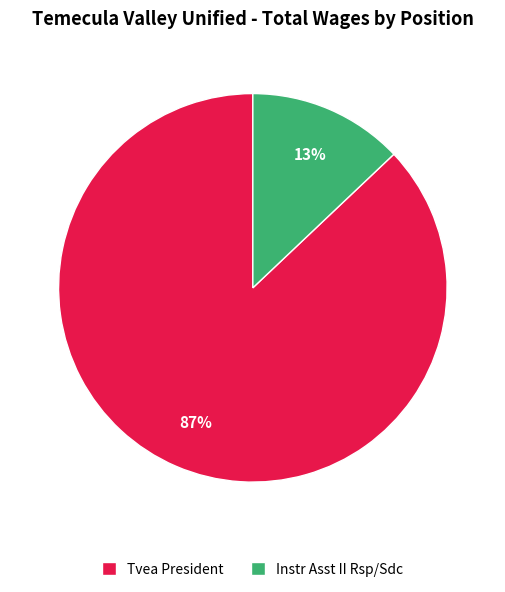

Rank the categories by value from highest to lowest.

Tvea President, Instr Asst II Rsp/Sdc